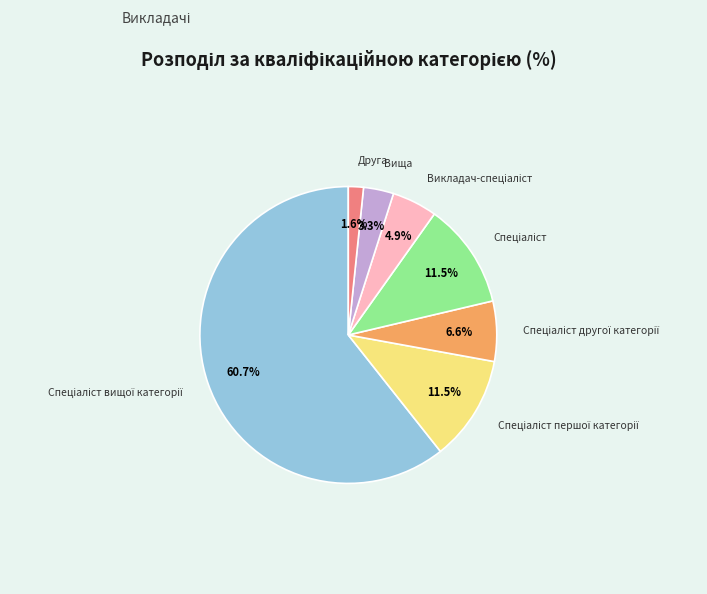

Is there any slice that represents more than half of the pie?

Yes